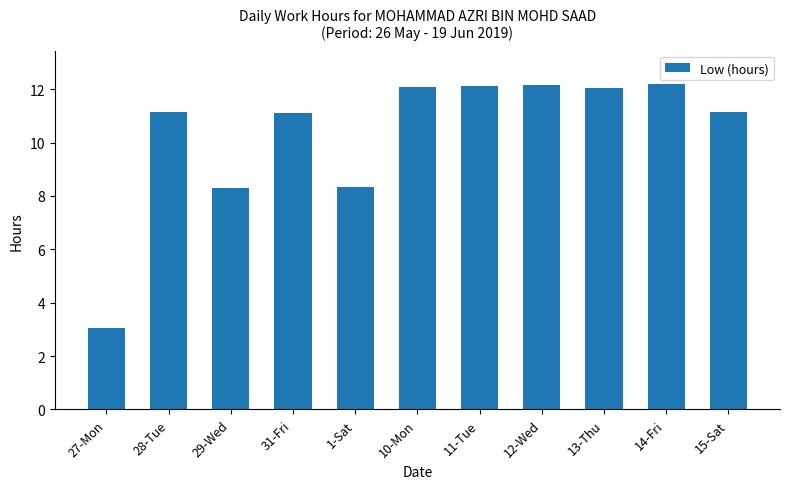

What is the change in value from 12-Wed to 15-Sat?

-1.0